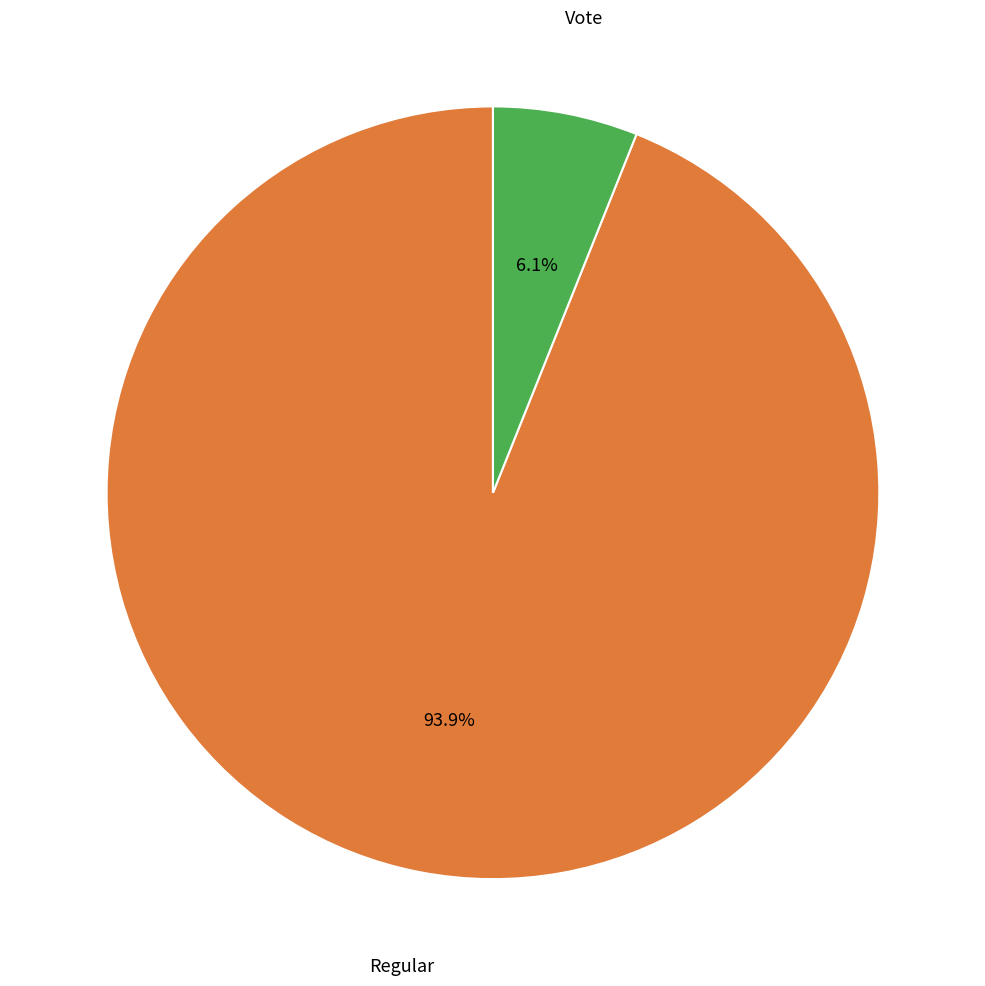

Does any single category account for the majority?

Yes